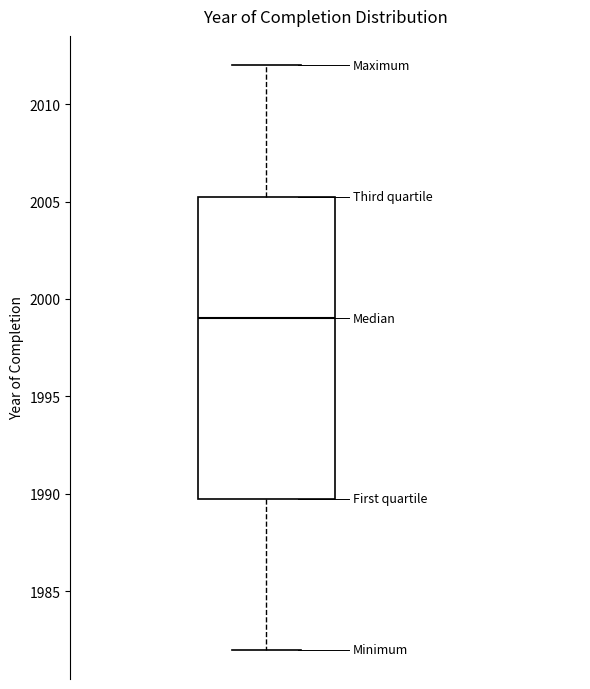

Where is the upper edge of the box on the y-axis? The values are not printed on the chart, so give them approximately, as read against the axis.

2005.5